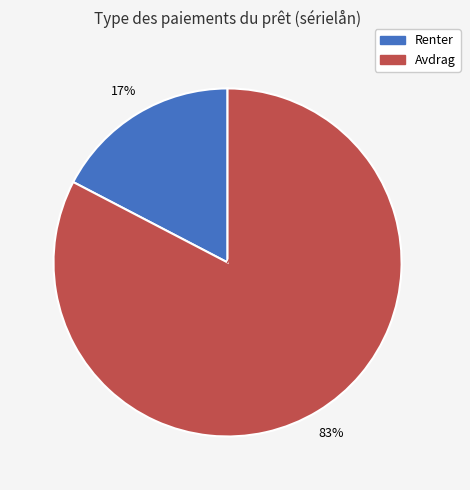

To the nearest percent, what is the combined percentage of Avdrag and Renter?

100%